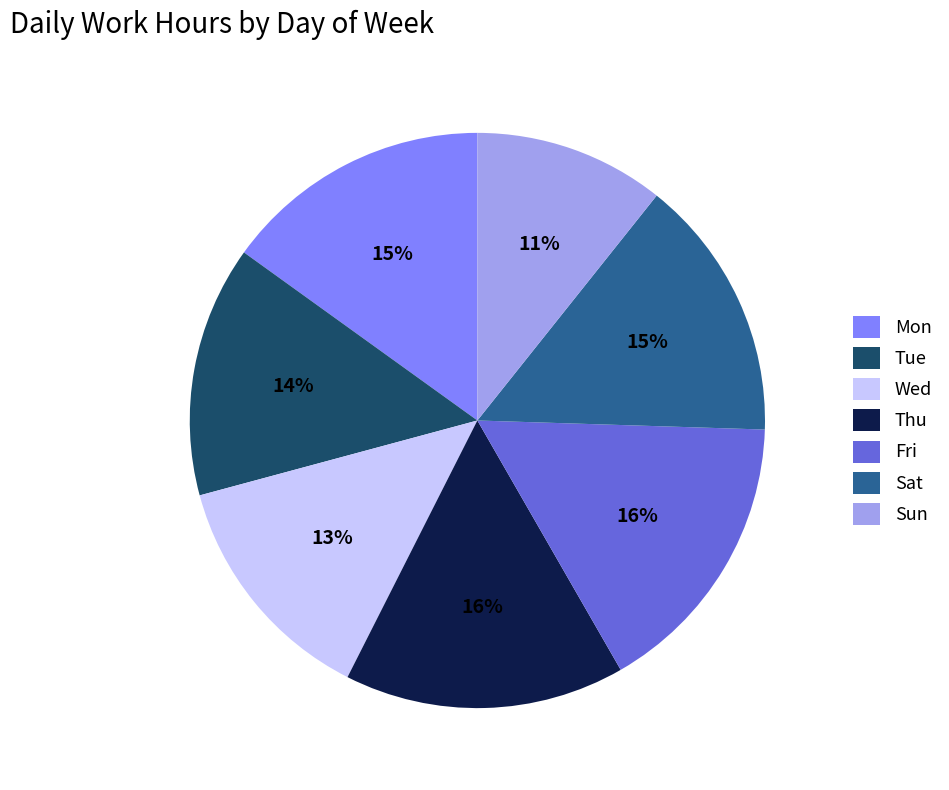

What percentage is the Thu slice, to the nearest percent?

16%